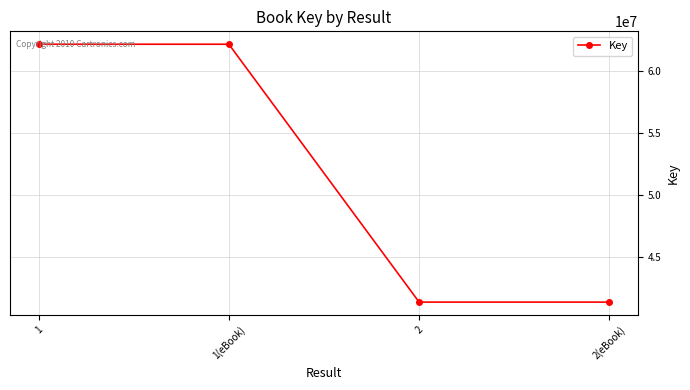

How many lines are shown in the chart?

1